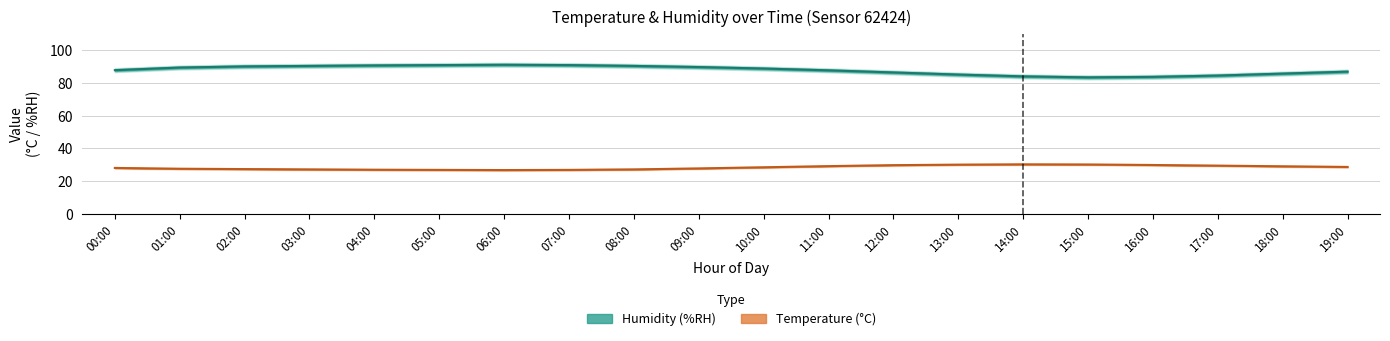

Which series has the largest total across all categories?

humidity_upper